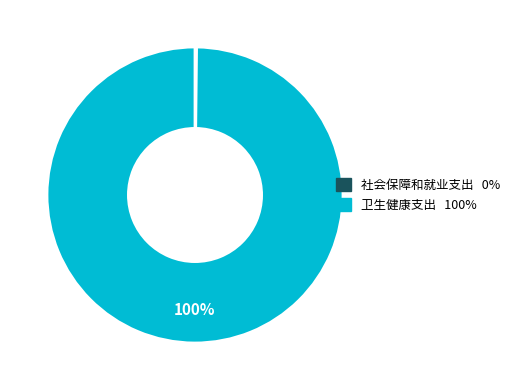

To the nearest percent, what is the average slice percentage?

50%